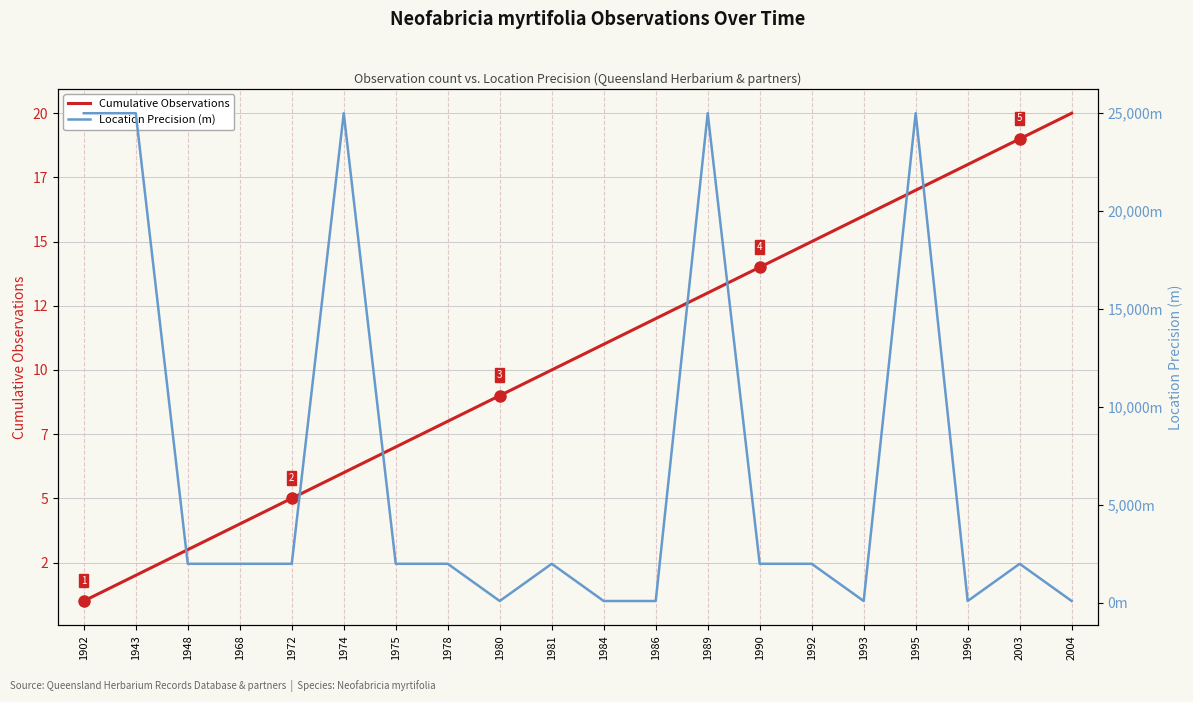

Reading left to right, list all the values displayed in this chart.

Cumulative Observations: 1	2	3	4	5	6	7	8	9	10	11	12	13	14	15	16	17	18	19	20
Location Precision (m): 25000	25000	2000	2000	2000	25000	2000	2000	100	2000	100	100	25000	2000	2000	100	25000	100	2000	100